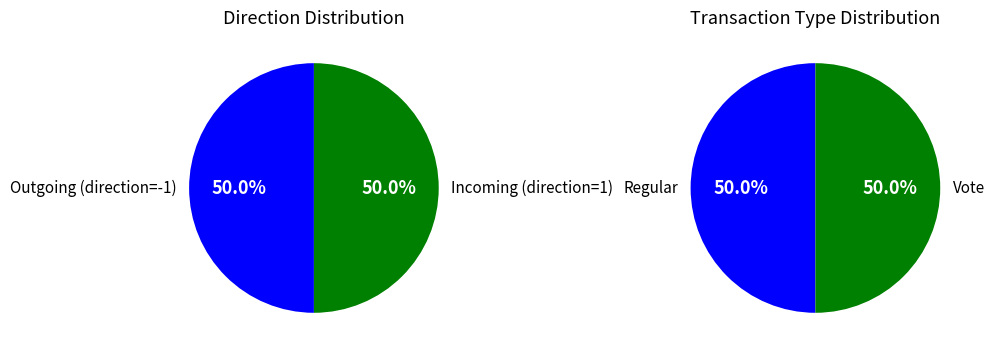

How much of the chart is everything except Vote?

50.0%